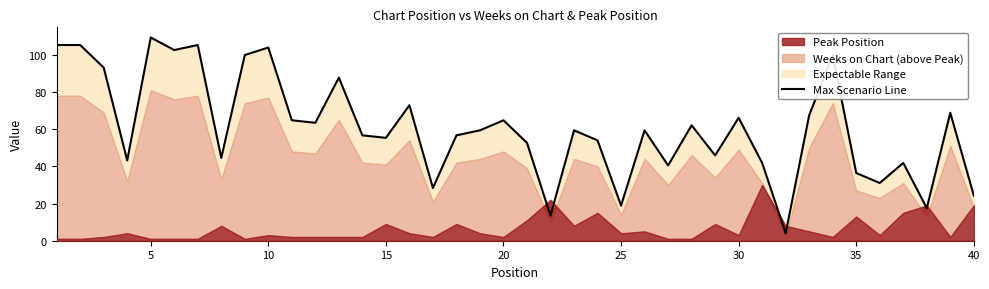

What is the maximum value shown in the chart?

109.4